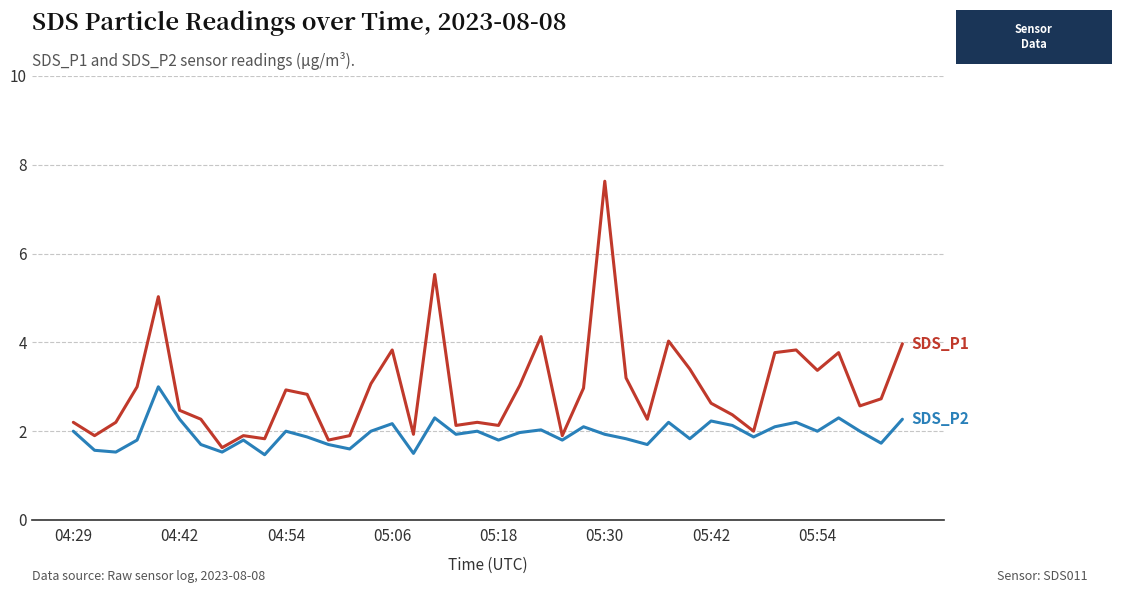

What is the greatest value displayed?

7.6